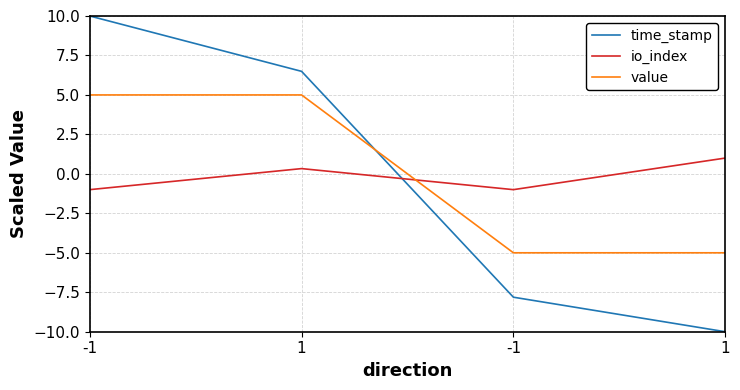

At how many categories does at least one series exceed -1?

3